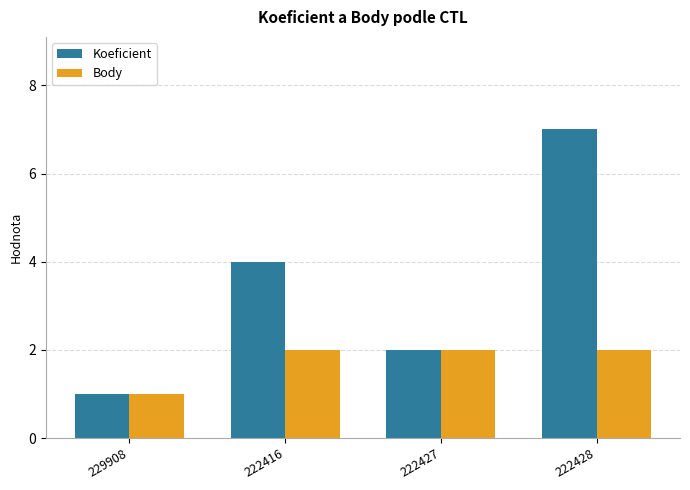

Does the chart contain stacked bars?

No